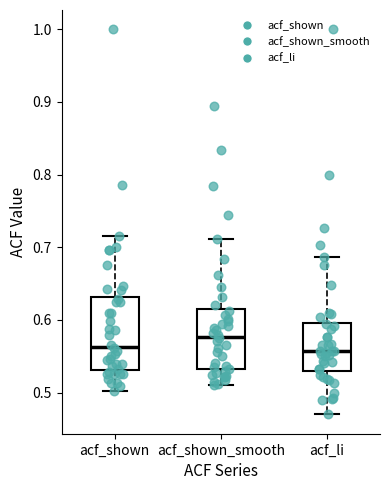

Where is the lower edge of the box for acf_li on the y-axis? The values are not printed on the chart, so give them approximately, as read against the axis.

0.53